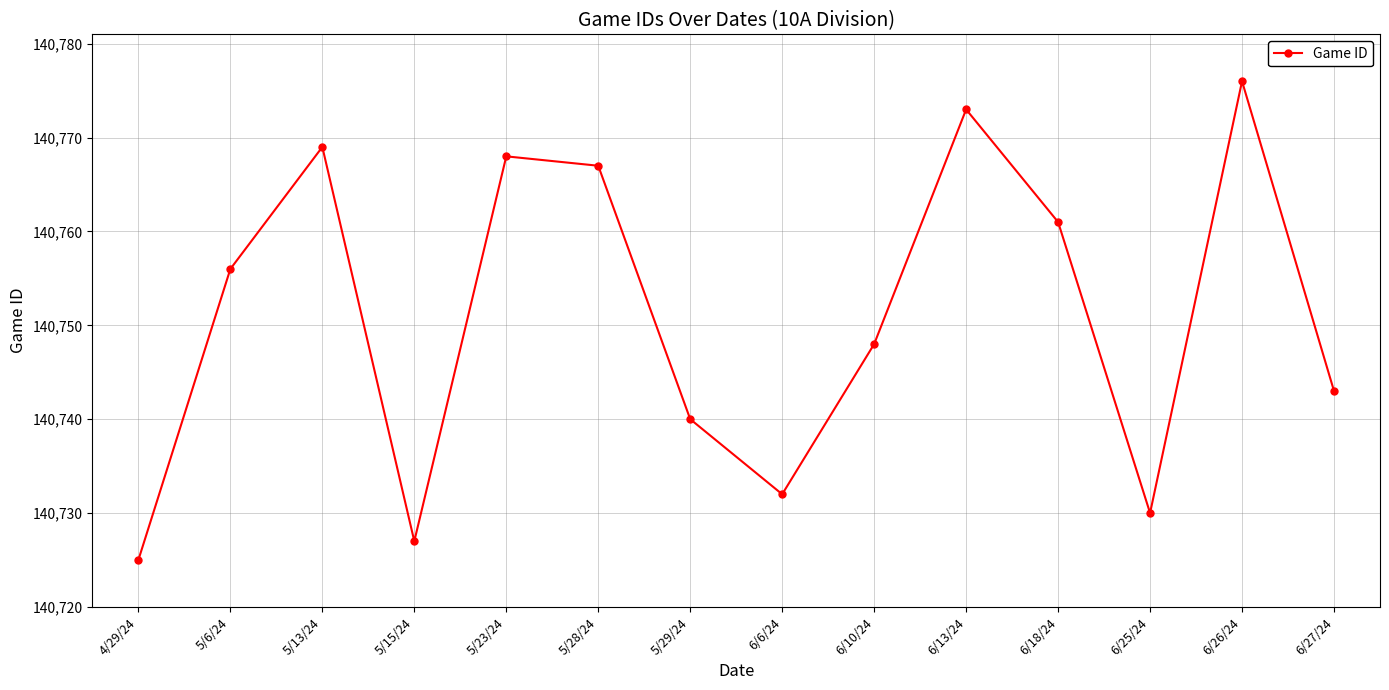

Where is the first local maximum?

5/13/24